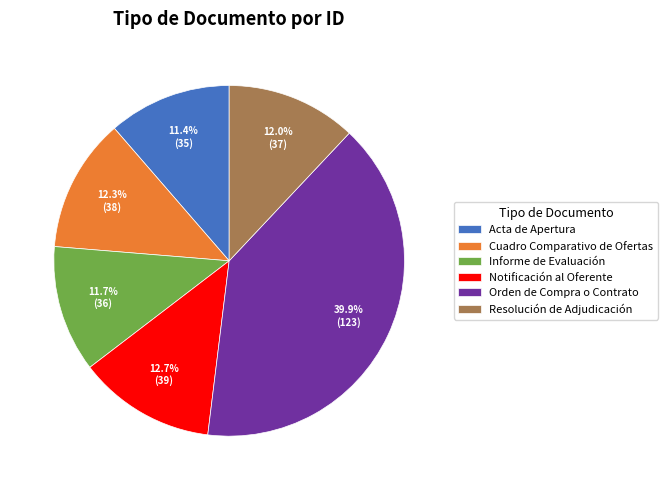

True or false: Acta de Apertura accounts for 11% of the total.

True